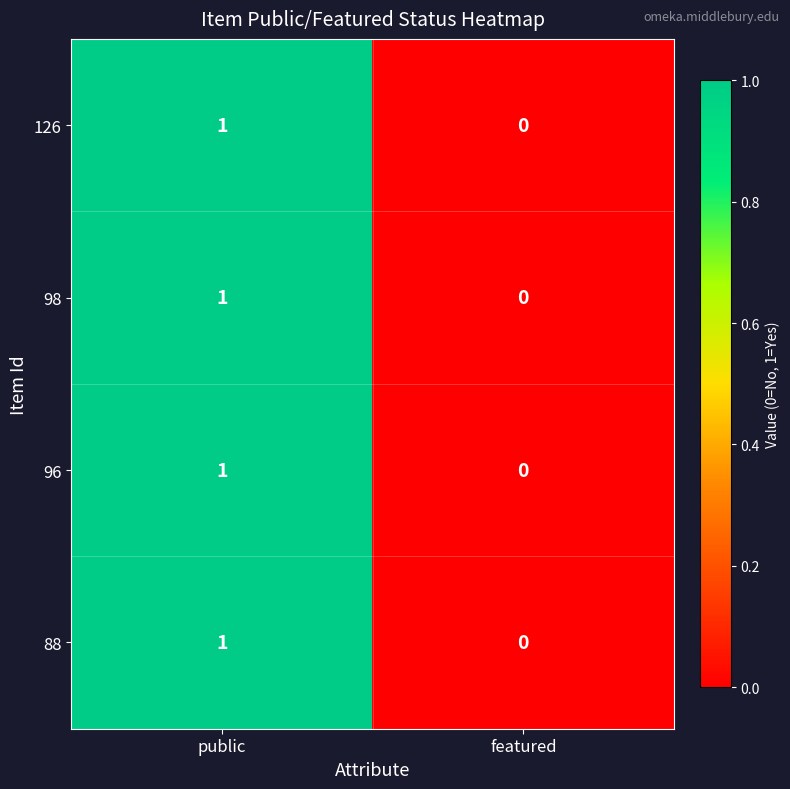

List the labels in order of 88 value, smallest first.

featured, public